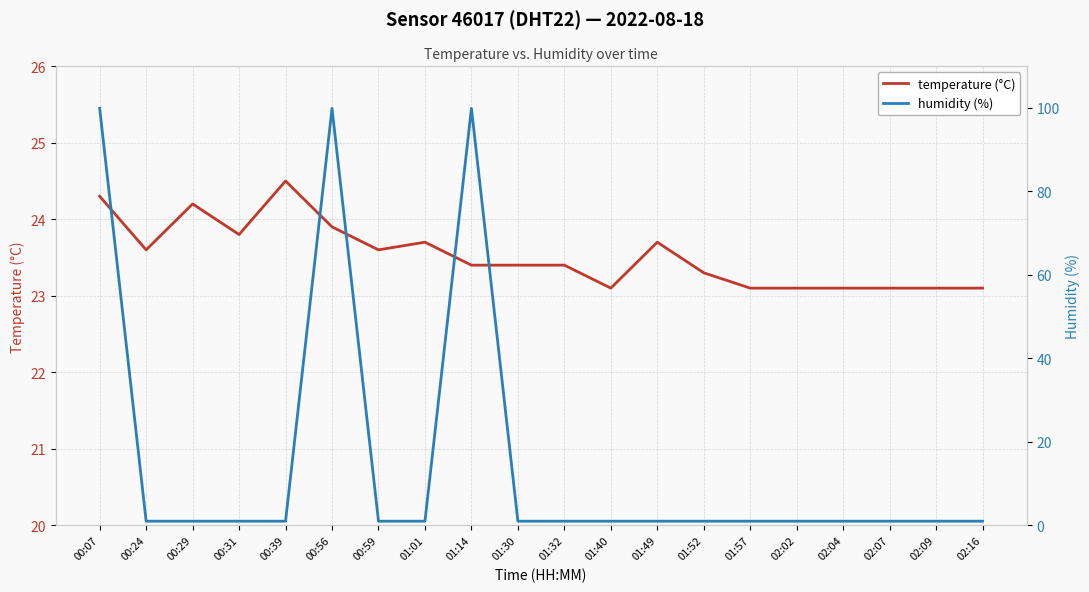

Which series has the largest range (max minus min)?

humidity (%)